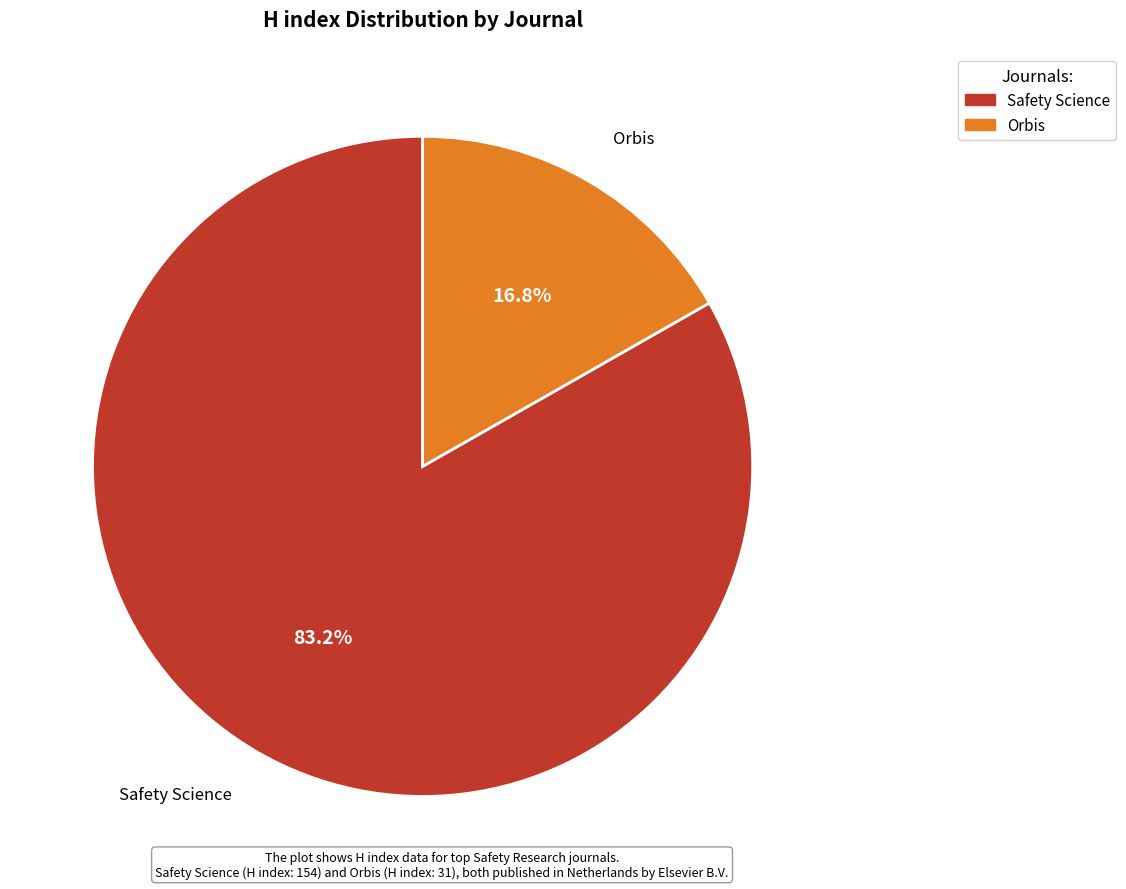

Between Orbis and Safety Science, which is larger?

Safety Science